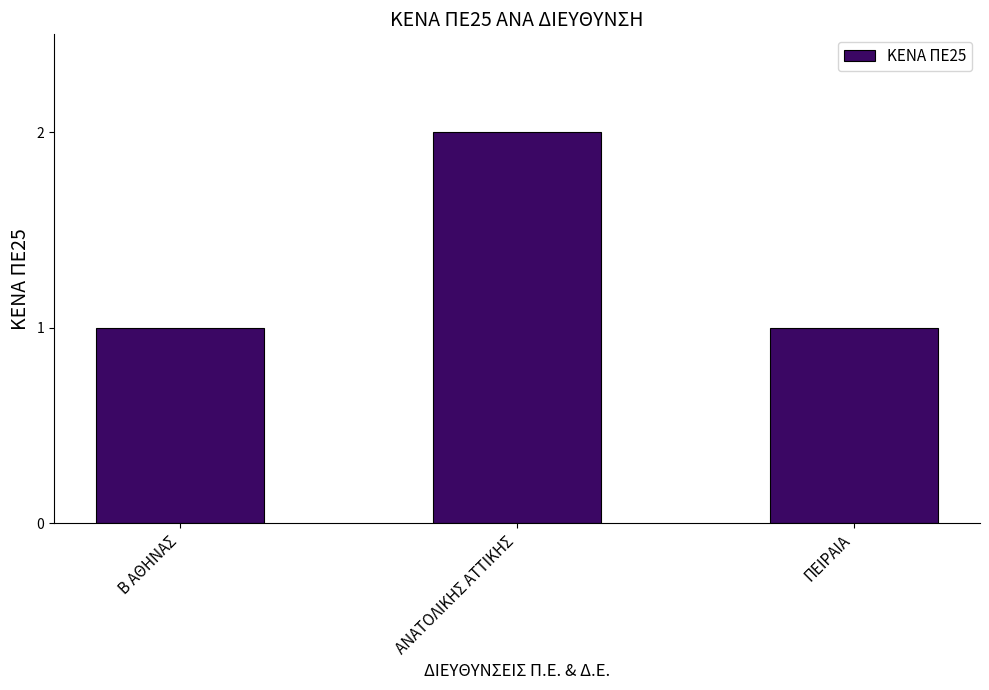

What is the maximum value shown in the chart?

2